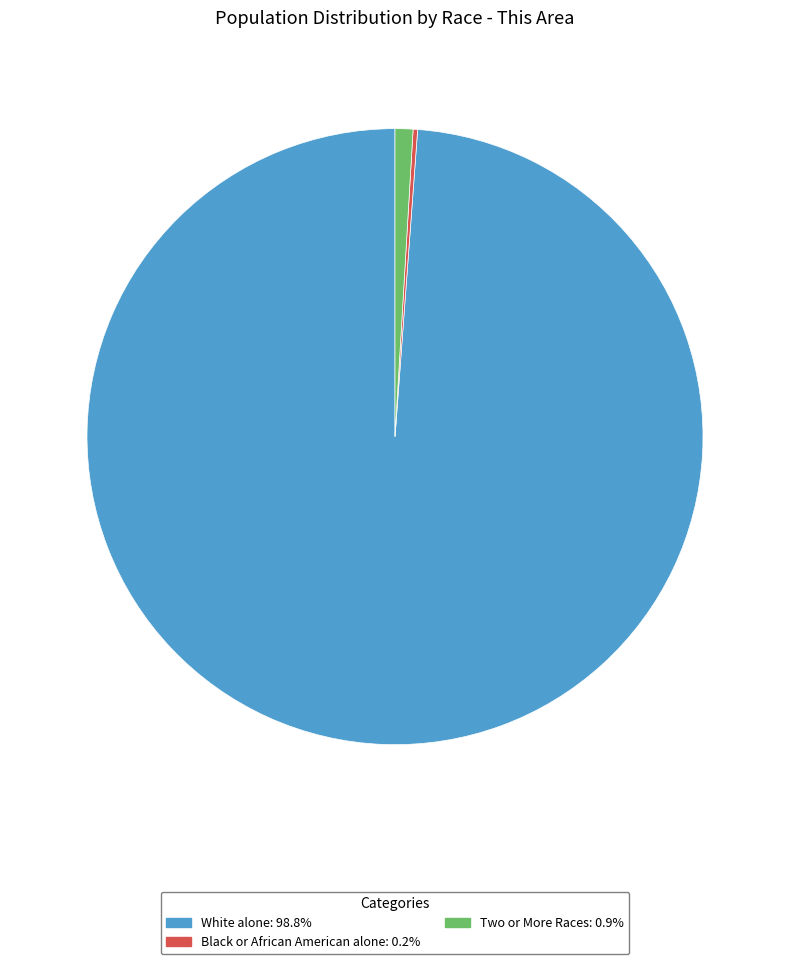

Is there a majority slice in this chart?

Yes